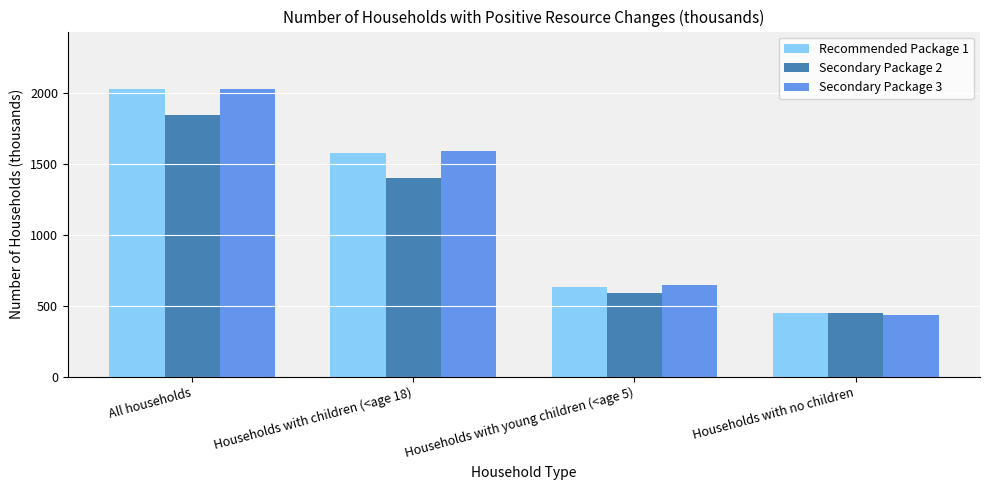

The Secondary Package 2 series shows 208.8 at Households with no children. True or false?

False